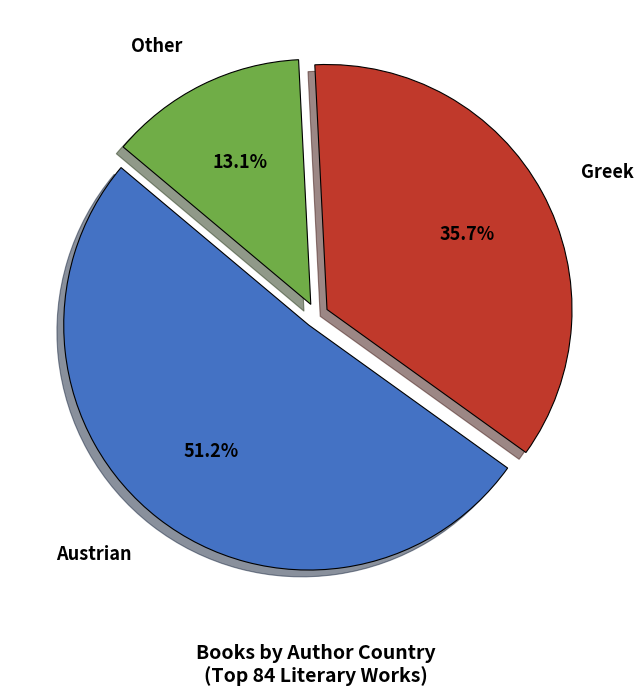

Which slice is the smallest?

Other